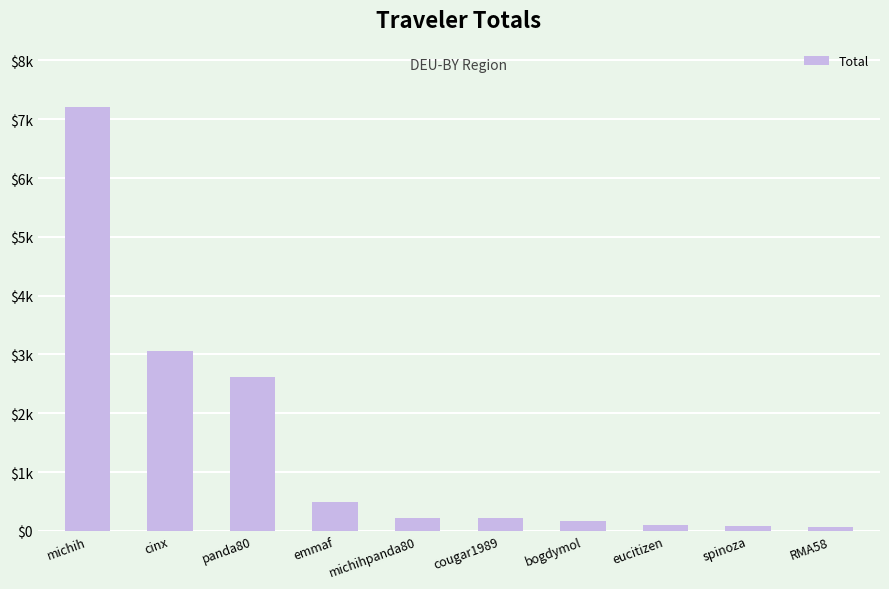

What is the ratio of the value at bogdymol to the value at cougar1989?

0.8